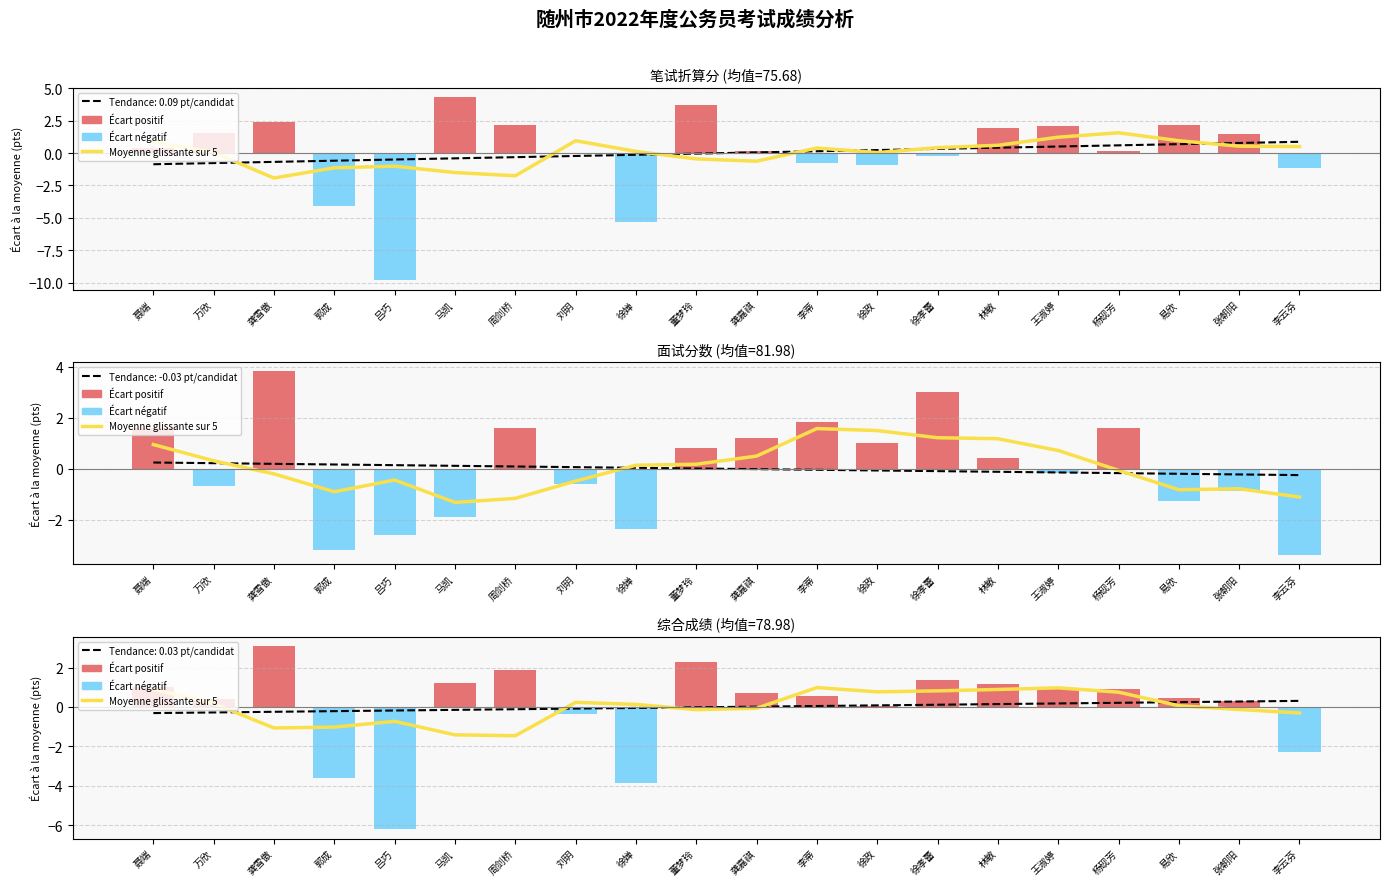

Rank the categories by écart positif value from lowest to highest.

郭成, 吕巧, 刘玥, 徐婵, 李云芬, 徐政, 张朝阳, 万欣, 易欣, 李蒂, 龚嘉祺, 杨砚芳, 王淑婷, 聂端, 林敏, 马凯, 徐孝蕾, 周剑桥, 董梦玲, 龚雪傲